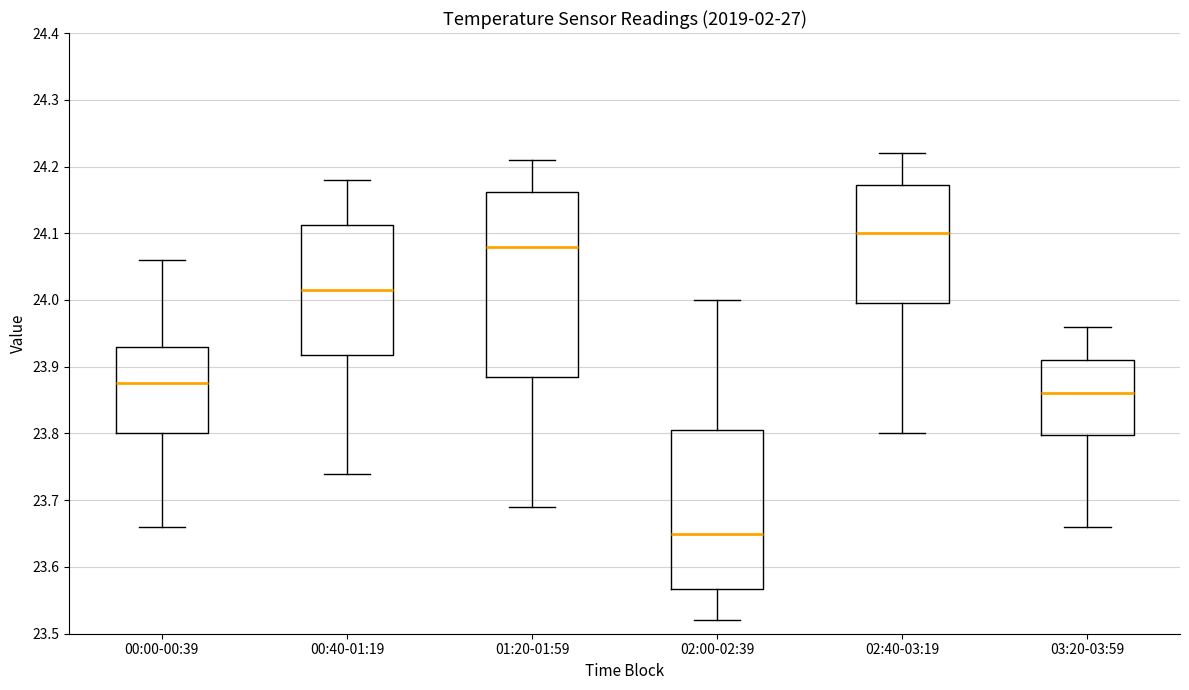

Which box's median line is the lowest?

02:00-02:39